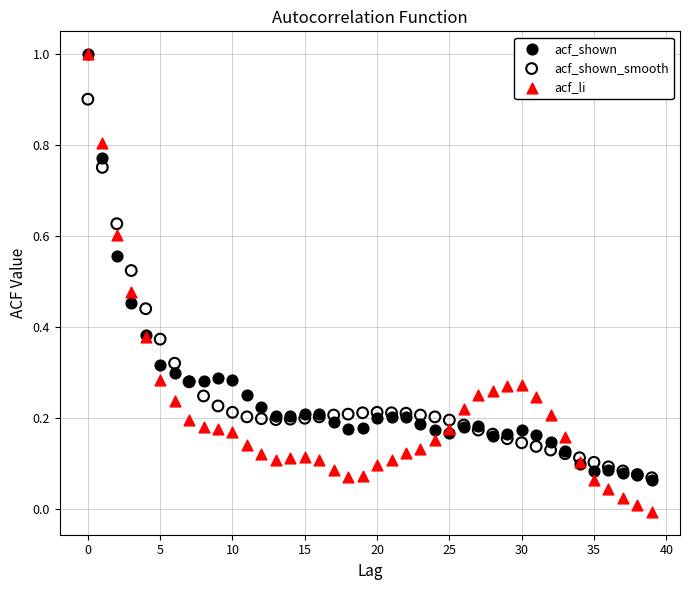

Which series reaches the minimum Y coordinate?

acf_li